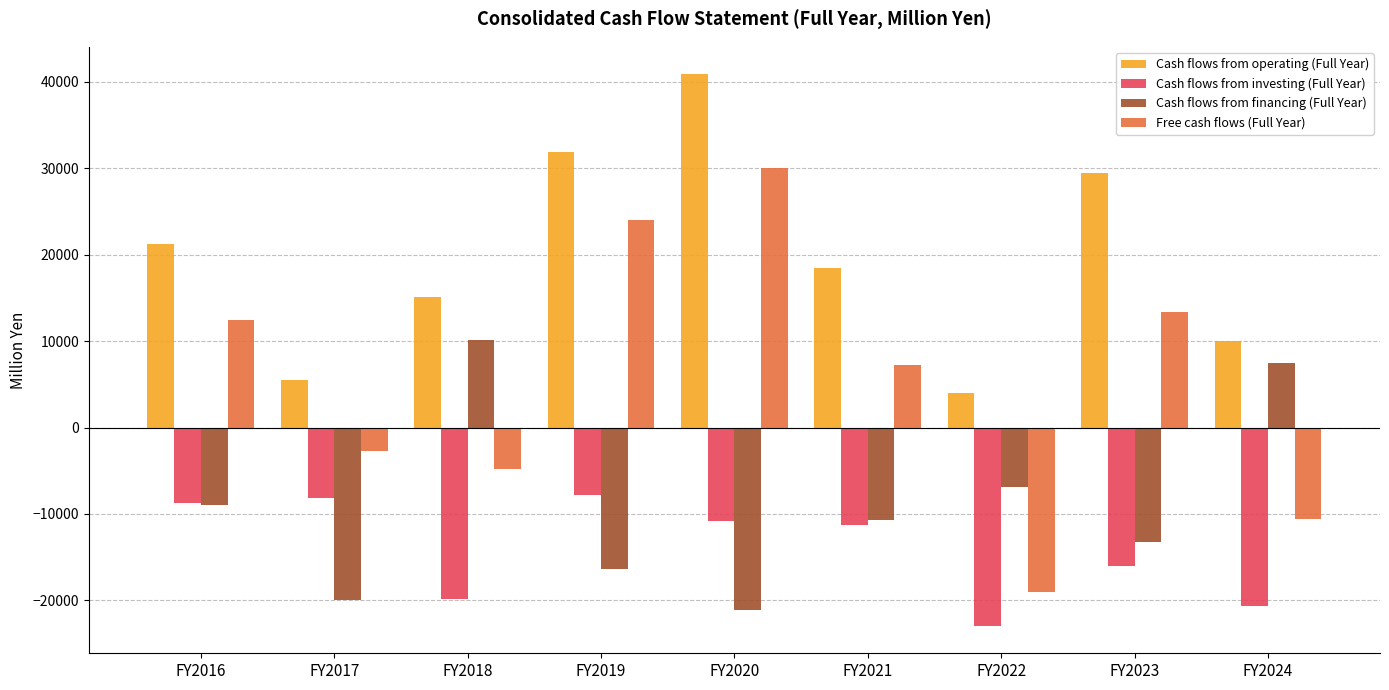

Rank the series by their average value, from lowest to highest.

Cash flows from investing (Full Year), Cash flows from financing (Full Year), Free cash flows (Full Year), Cash flows from operating (Full Year)